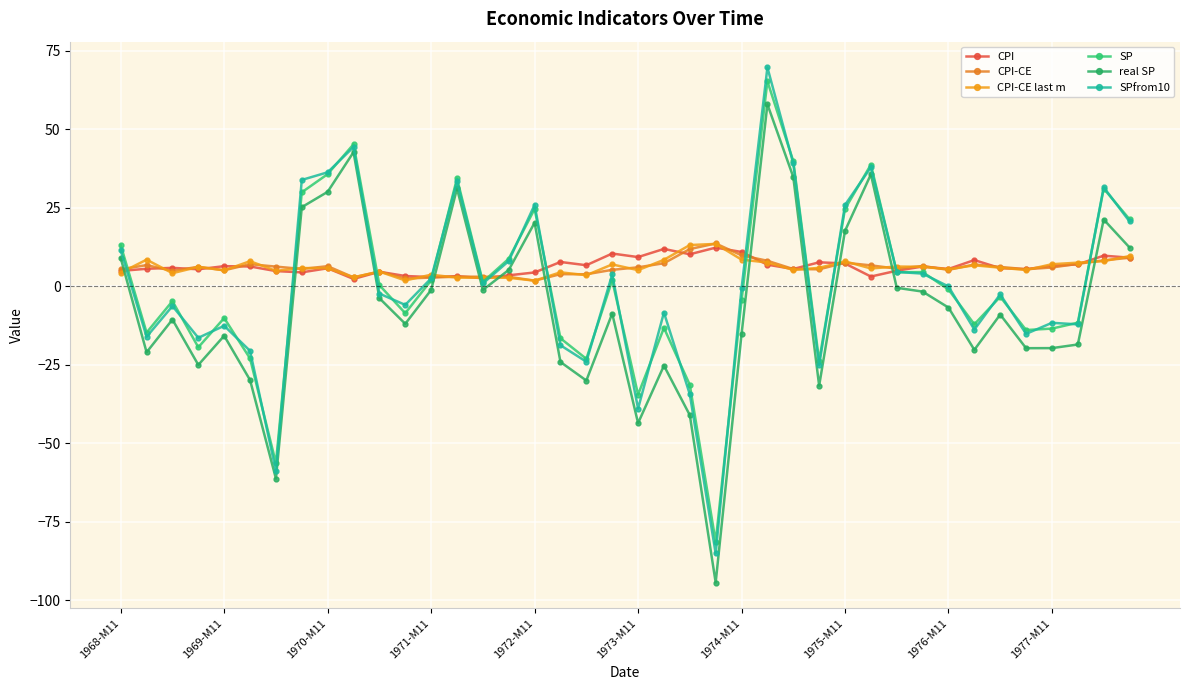

What is the sum of all real SP values?

-248.4